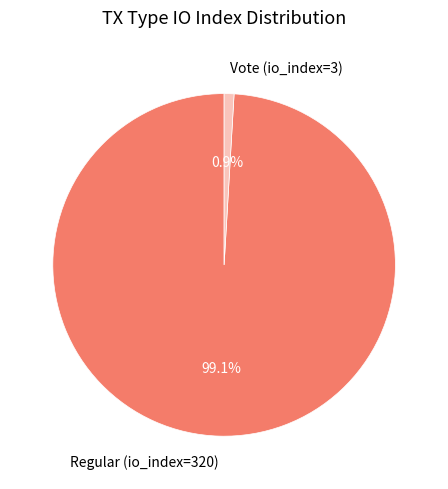

Combined, what portion of the pie is Regular (io_index=320) and Vote (io_index=3)?

100.0%